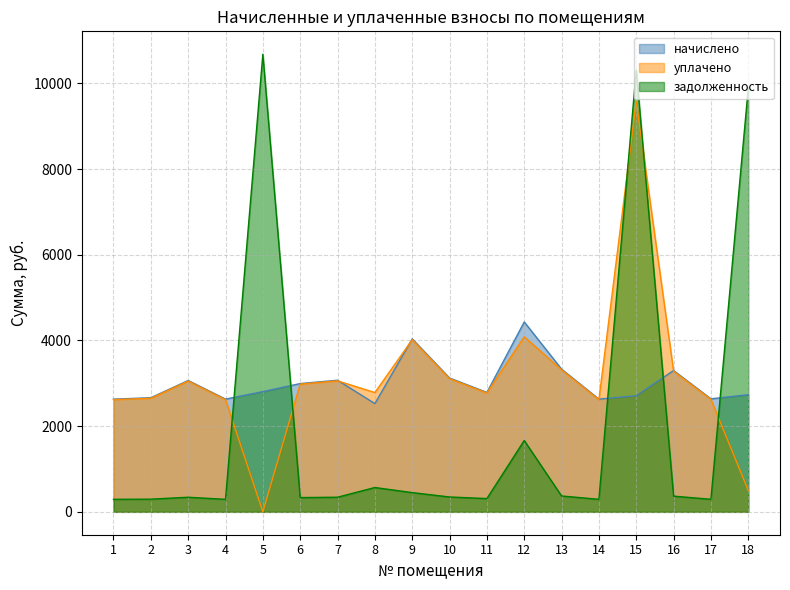

True or false: начислено and уплачено cross at least once.

True